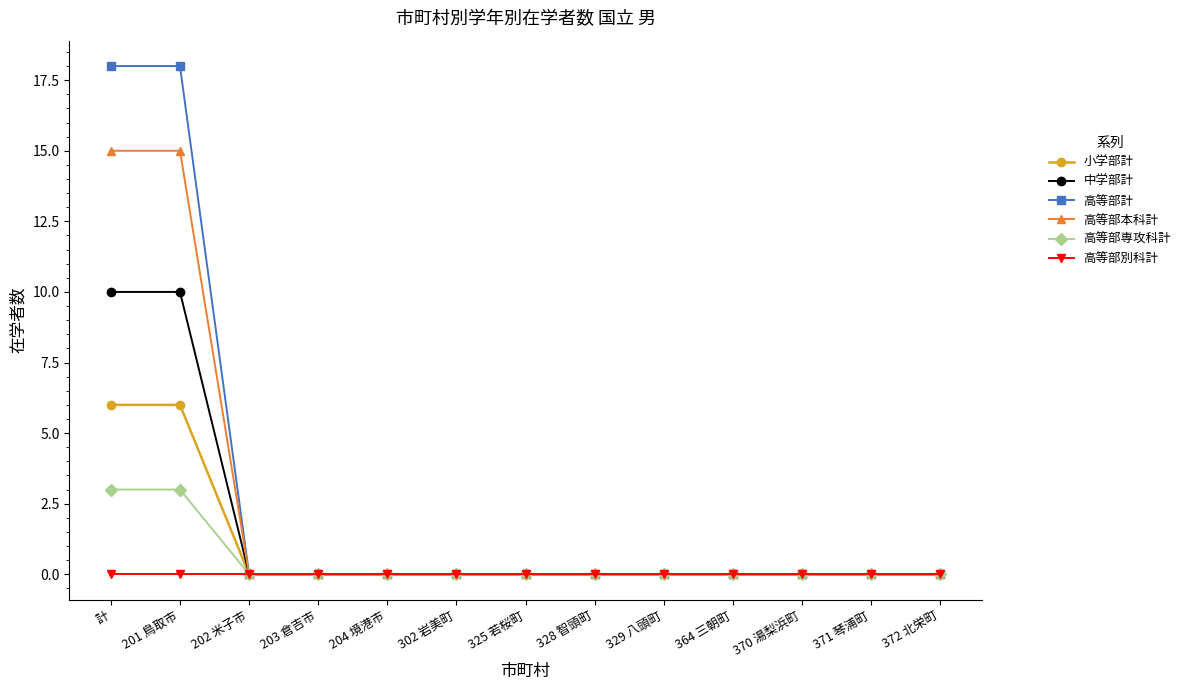

List the series in order of their overall mean, lowest first.

高等部別科計, 高等部専攻科計, 小学部計, 中学部計, 高等部本科計, 高等部計